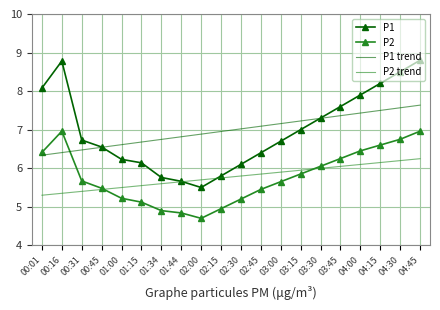

What position from the right is 03:30?

6